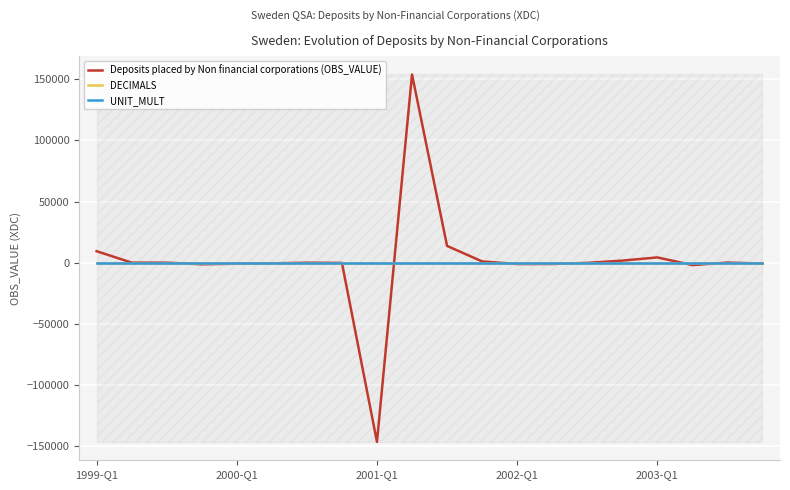

Which series has the largest range (max minus min)?

Deposits placed by Non financial corporations (OBS_VALUE)